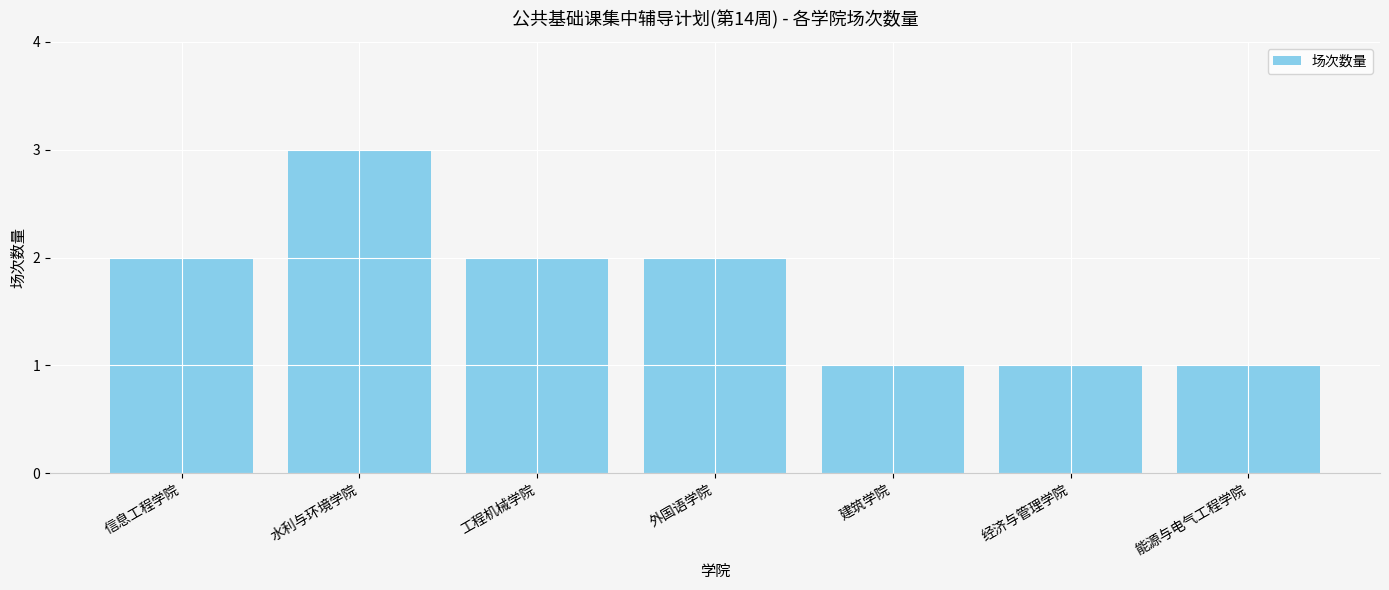

What is the change in value from 水利与环境学院 to 经济与管理学院?

-2